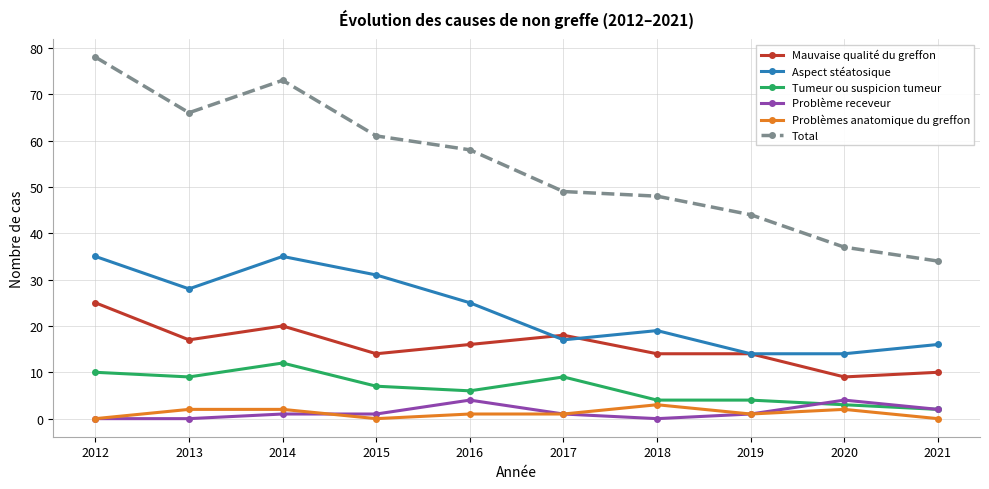

What is the spread (max minus min) of values at 2012?

78